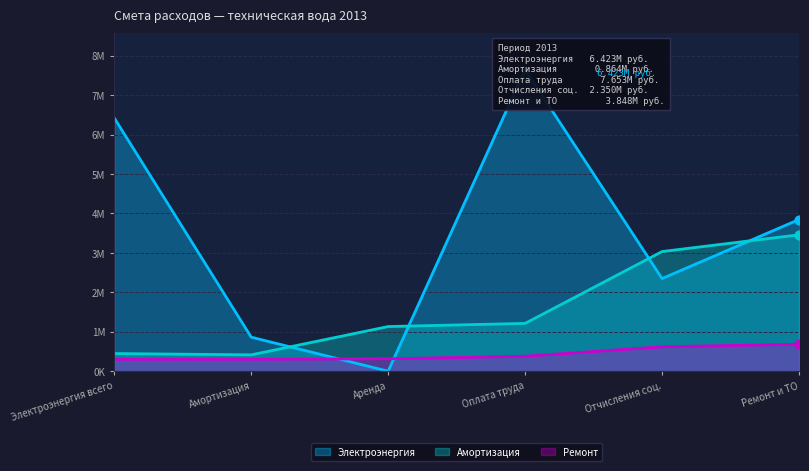

Which series has the widest spread of Y values?

Электроэнергия